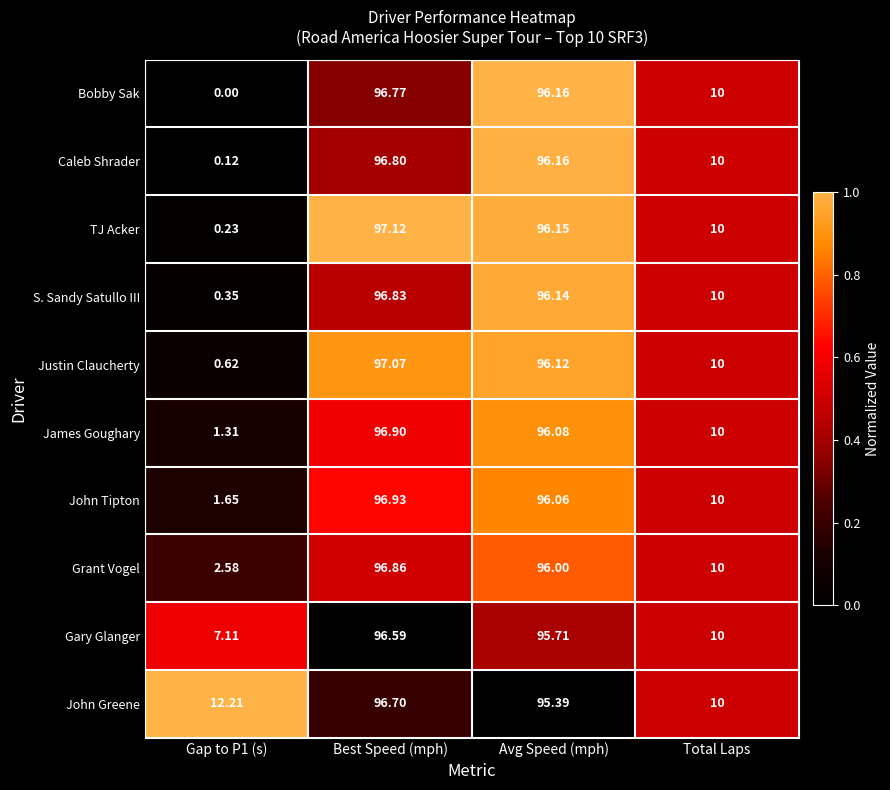

Rank the series by their maximum value, from lowest to highest.

Gary Glanger, John Greene, Bobby Sak, Caleb Shrader, S. Sandy Satullo III, Grant Vogel, James Goughary, John Tipton, Justin Claucherty, TJ Acker